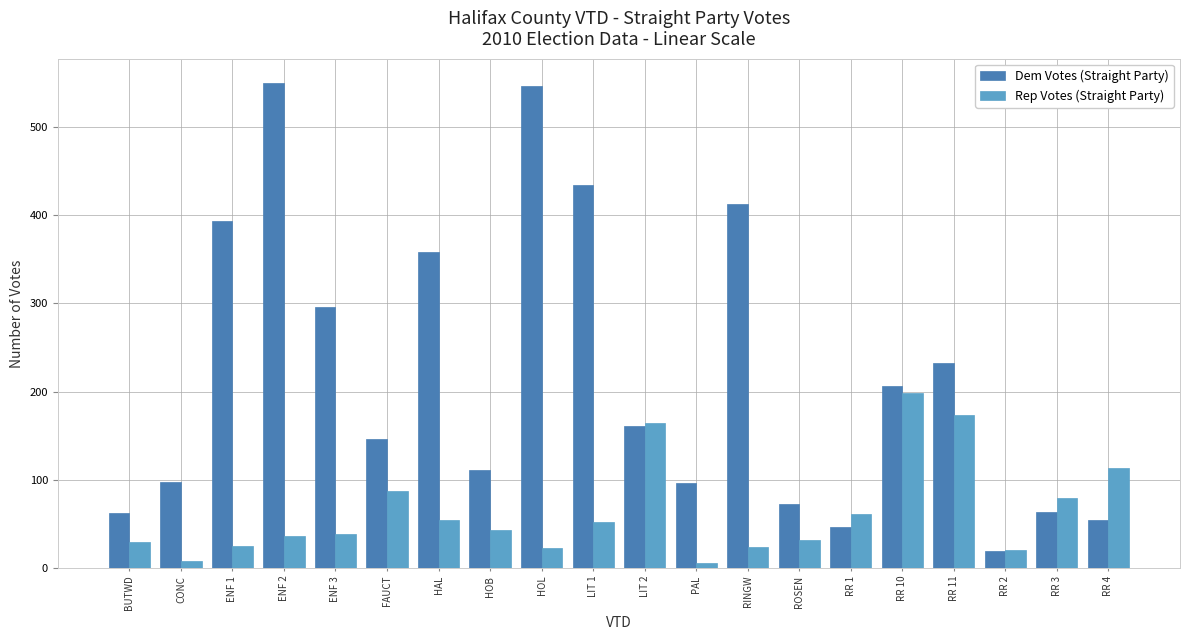

Which series changed the most between RR 11 and RR 3?

Dem Votes (Straight Party)